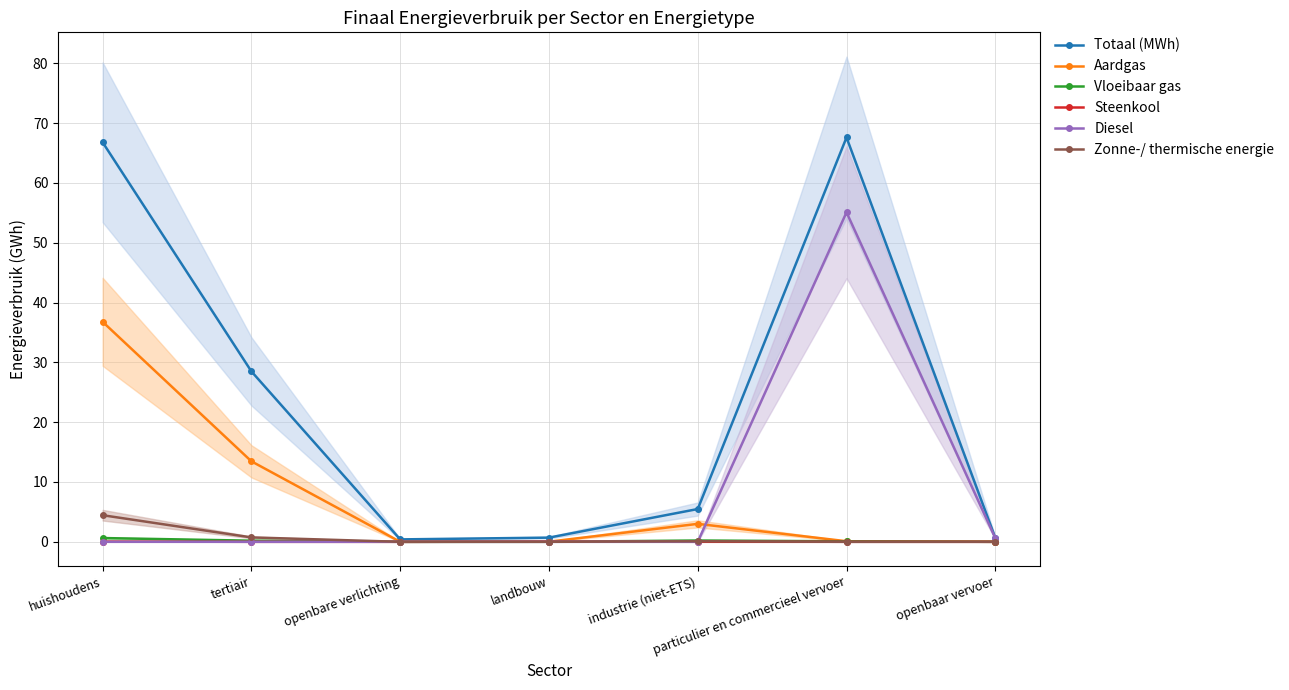

What position from the right is huishoudens?

7